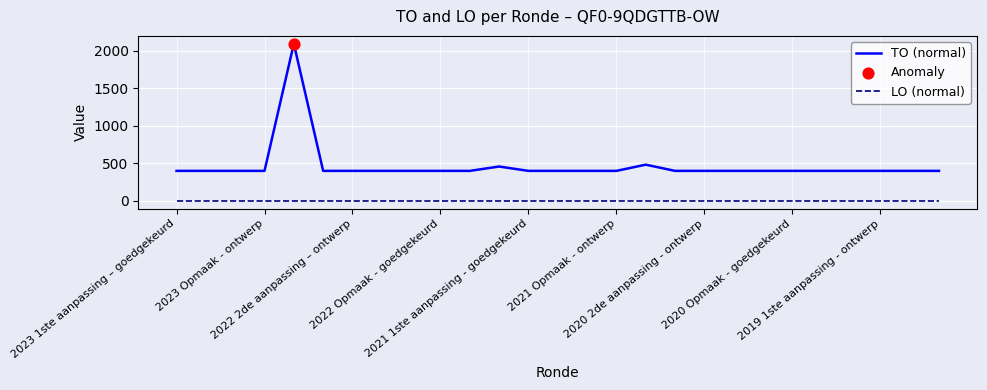

Which series has the largest total across all categories?

TO (normal)